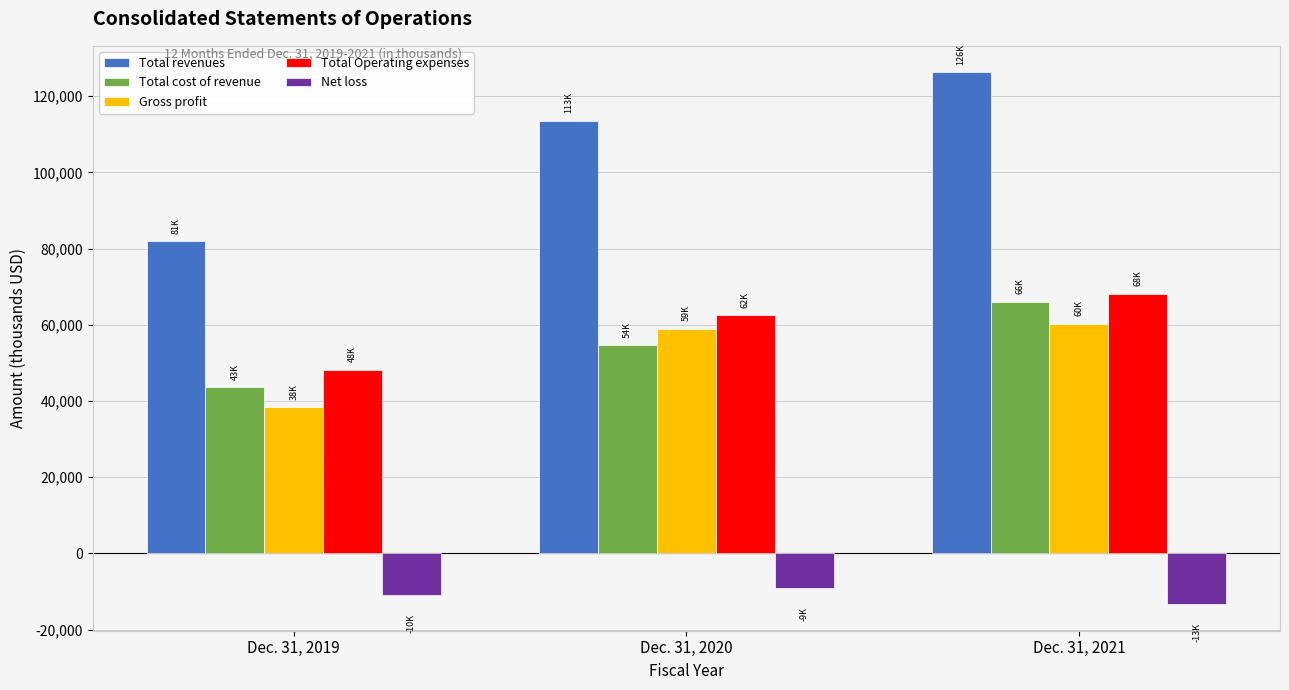

What is the value of the Total cost of revenue bar at the 3rd from the left?

66025